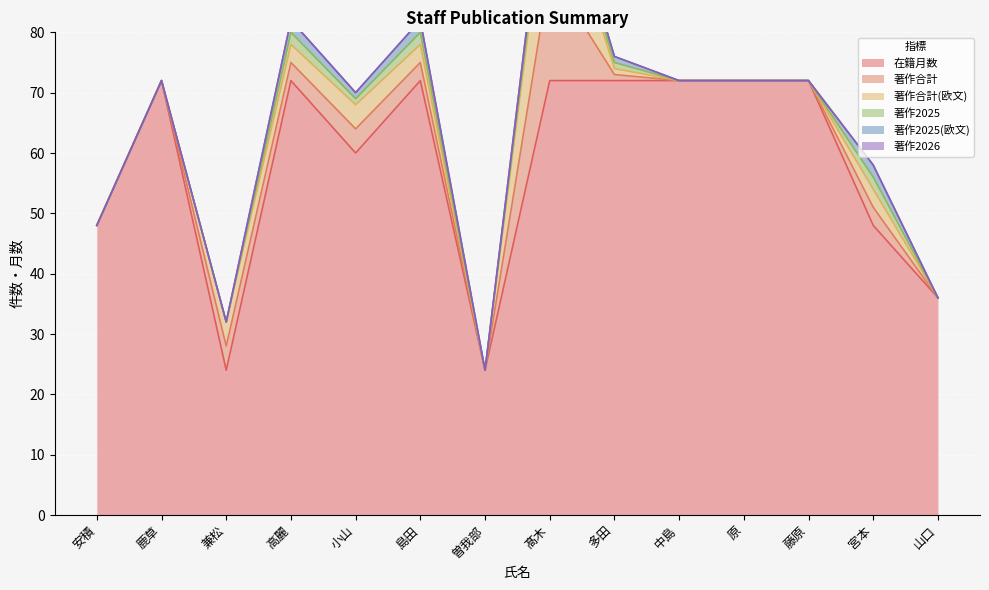

True or false: 在籍月数 and 著作2025 intersect in this chart.

False